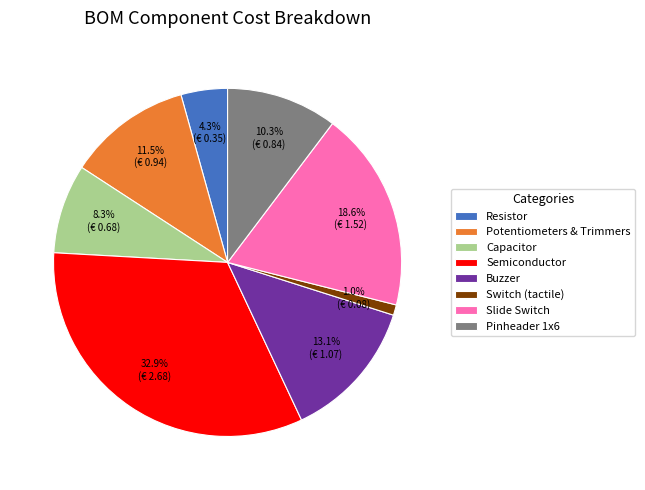

Does any single category account for the majority?

No